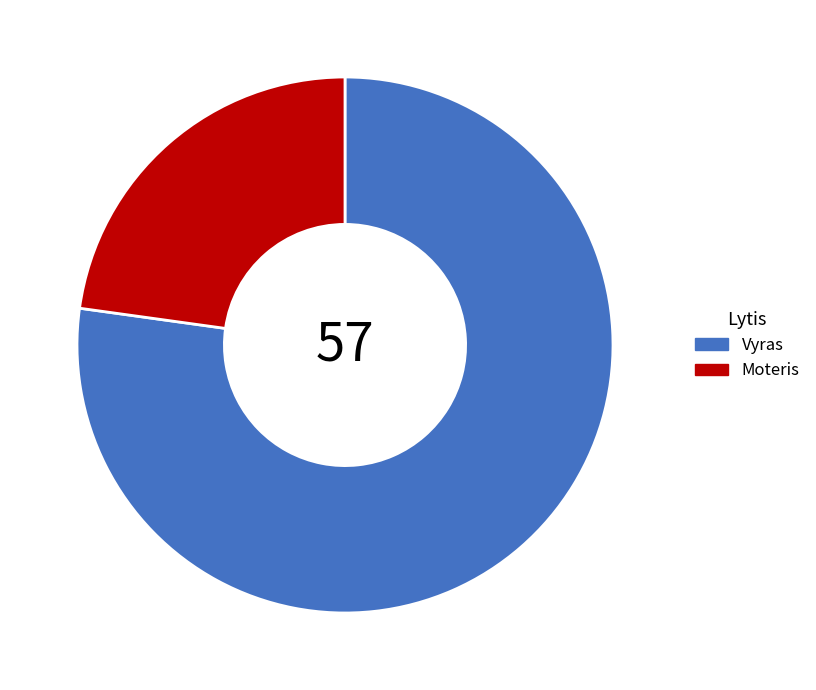

Which category has the smallest portion of the pie?

Moteris